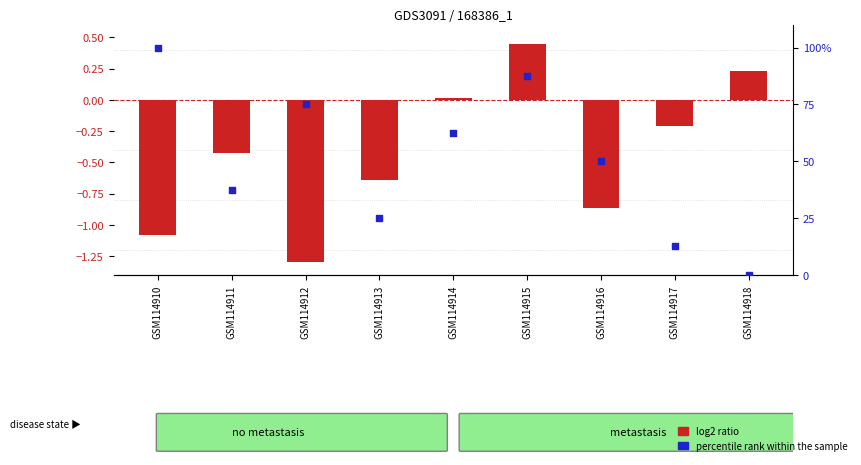

Which series contains the highest Y value?

percentile rank within the sample